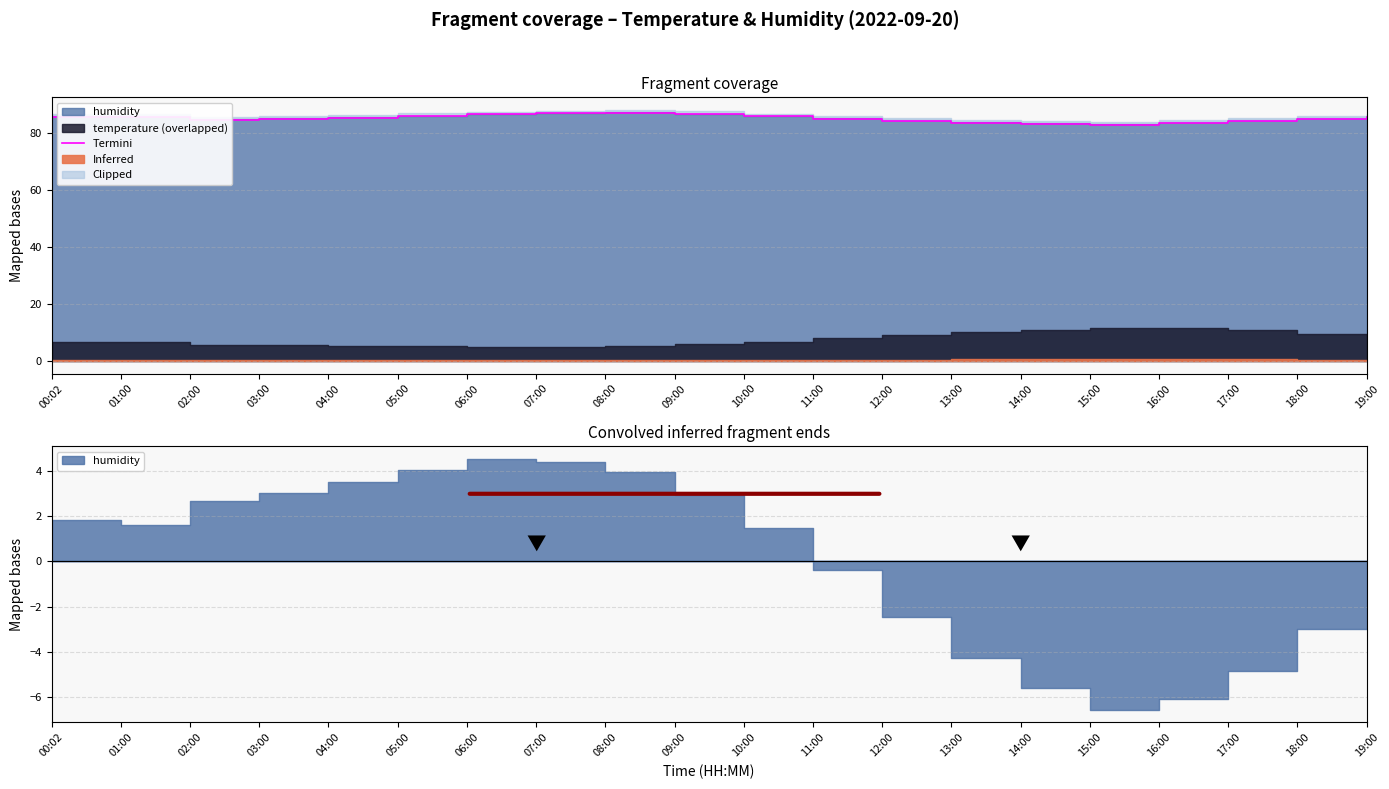

Reading left to right, what are all the values shown in this chart?

85.7	85.6	84.7	85.0	85.3	85.9	86.5	86.8	87.1	86.6	85.8	85.0	84.2	83.6	83.2	82.9	83.5	84.2	84.9	85.6